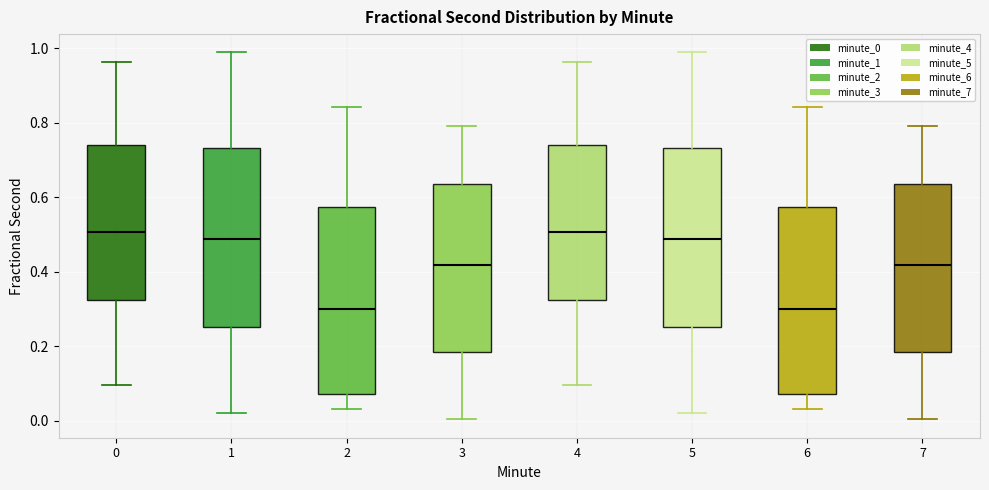

Where does the median line of the box at x = 7 sit on the y-axis? The values are not printed on the chart, so give them approximately, as read against the axis.

0.42